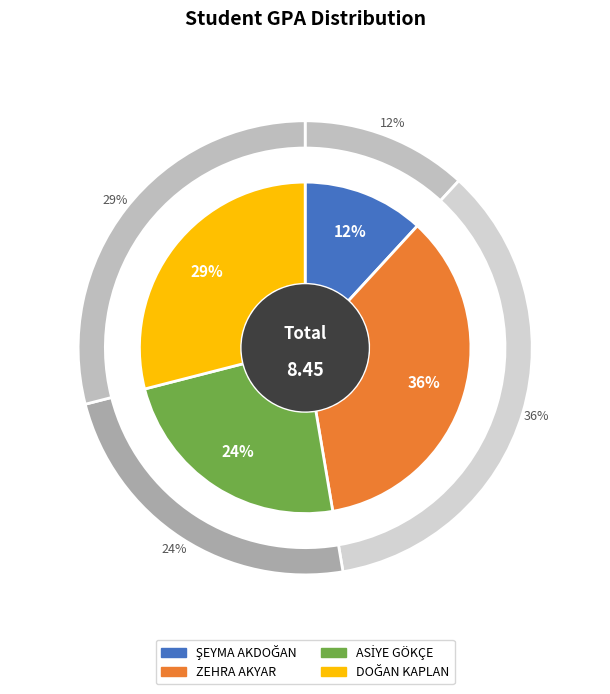

Is the sum of 202803114 and 212803106 greater than half?

Yes